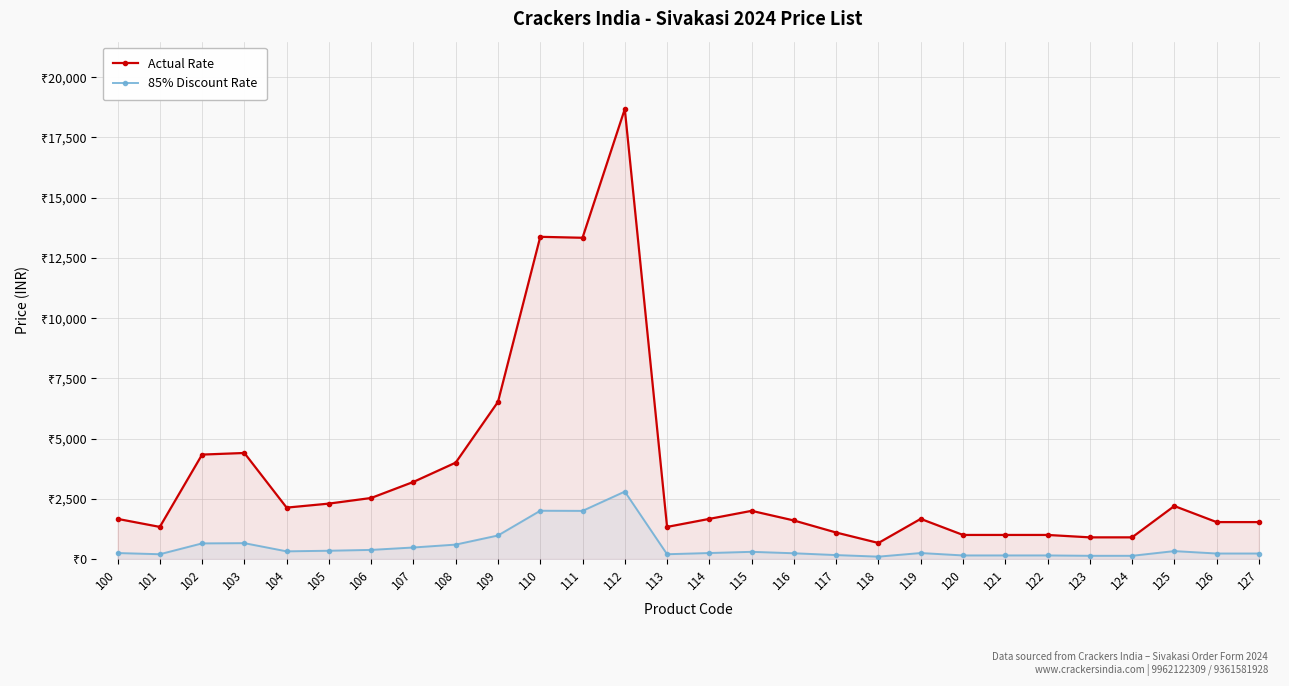

Is the value of Actual Rate at 106 greater than the value of 85% Discount Rate at 107?

Yes